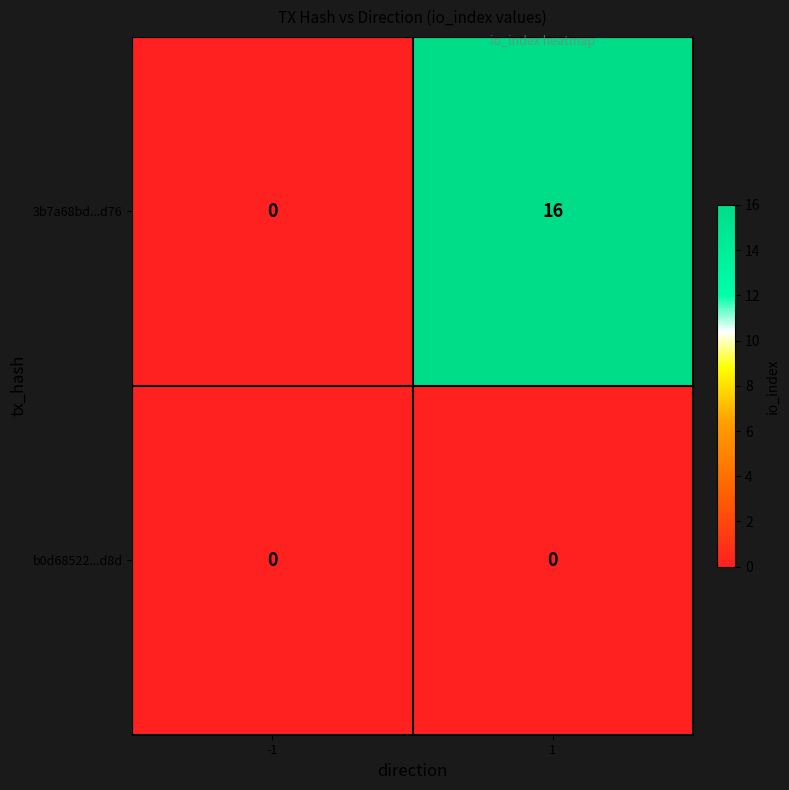

Reading left to right, what are all the values shown in this chart?

3b7a68bd...d76: 0	16
b0d68522...d8d: 0	0